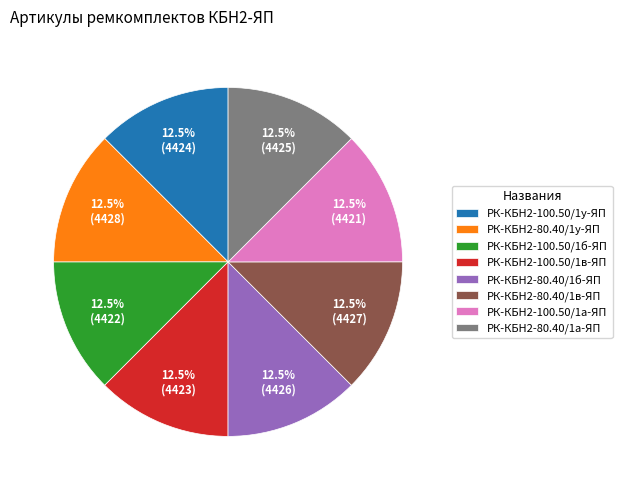

Does РК-КБН2-80.40/1у-ЯП account for over 50% of the chart?

No